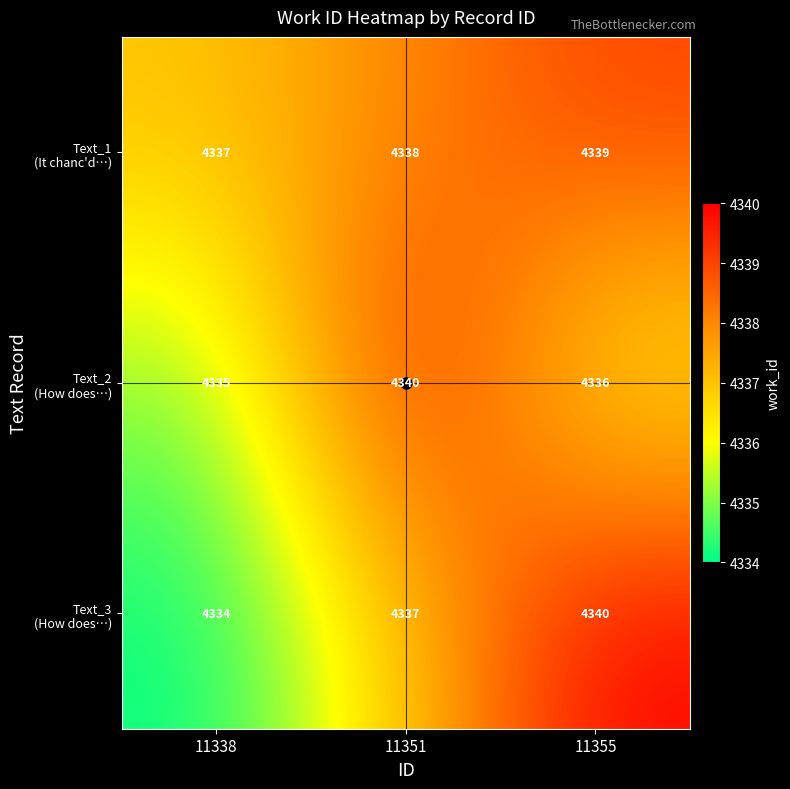

What is the spread (max minus min) of values at 11338?

3